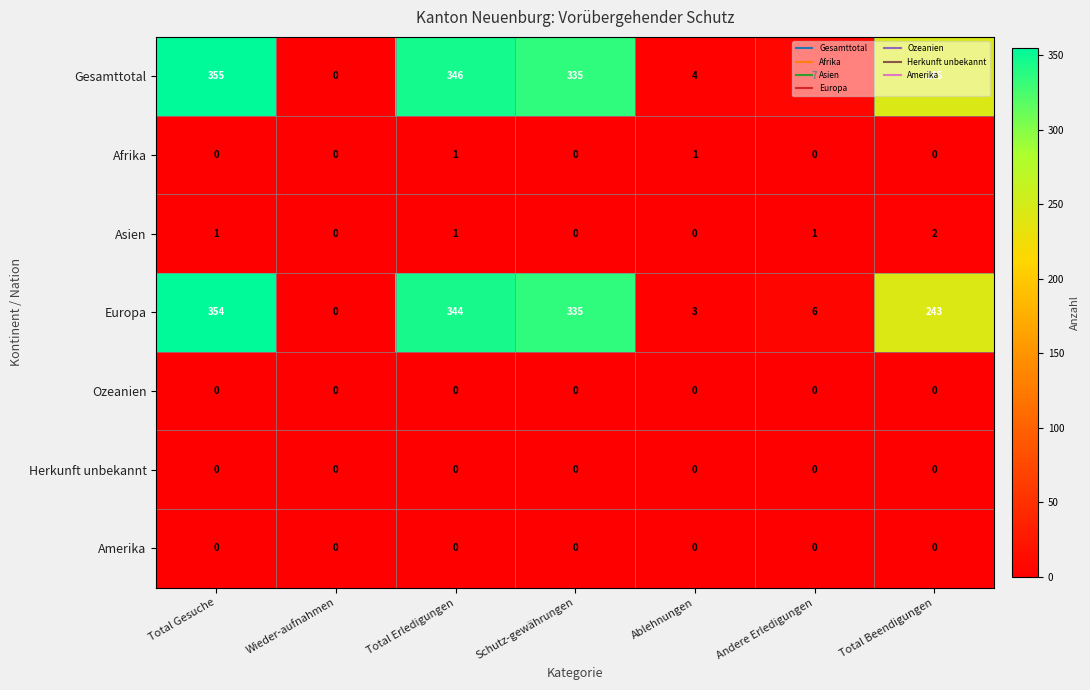

At which category is the sum across all series the highest?

Total Gesuche